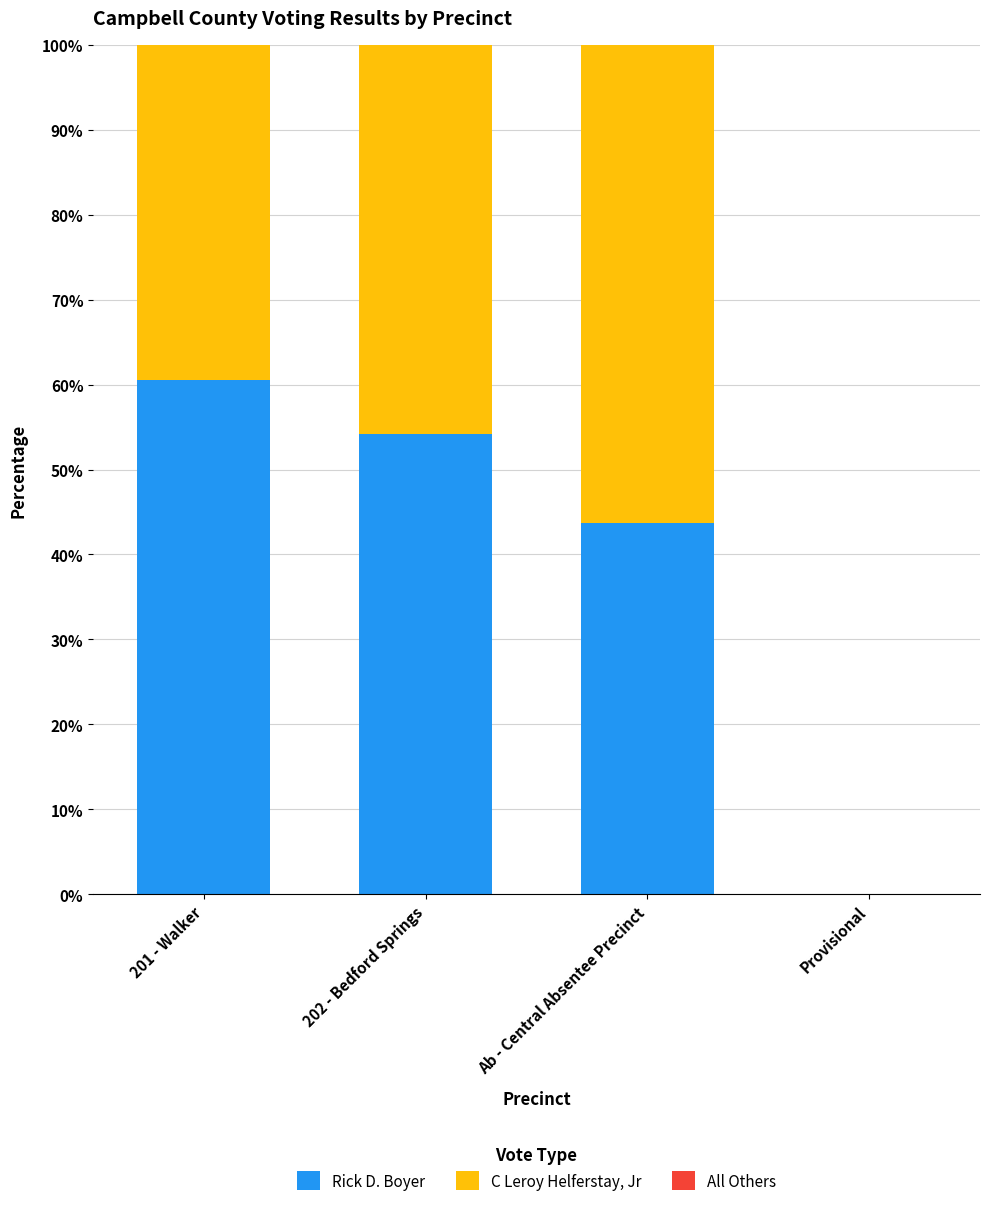

What is the total value across all series at 201 - Walker?

100.0